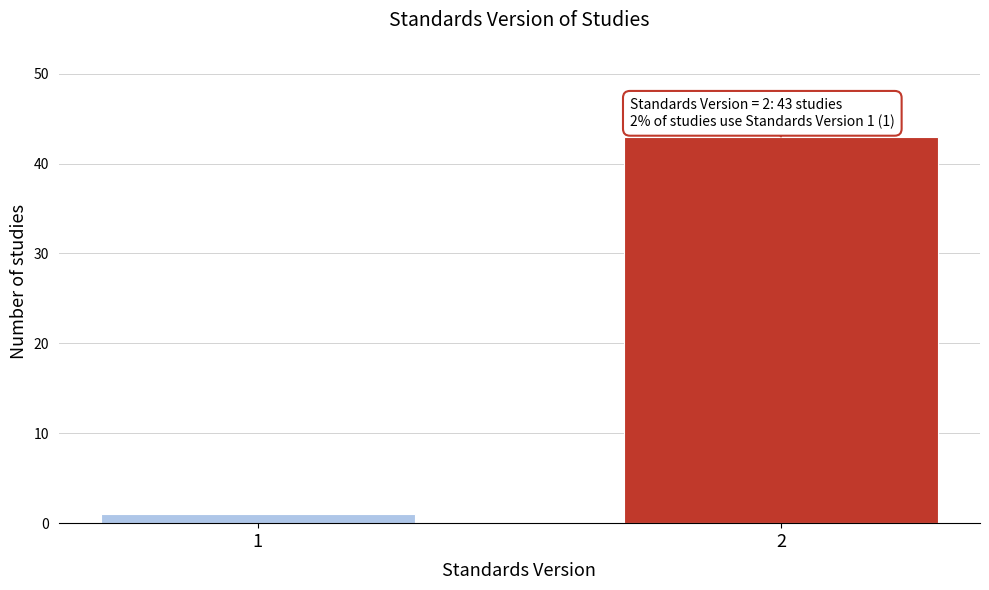

Reading left to right, what are all the values shown in this chart?

1	43